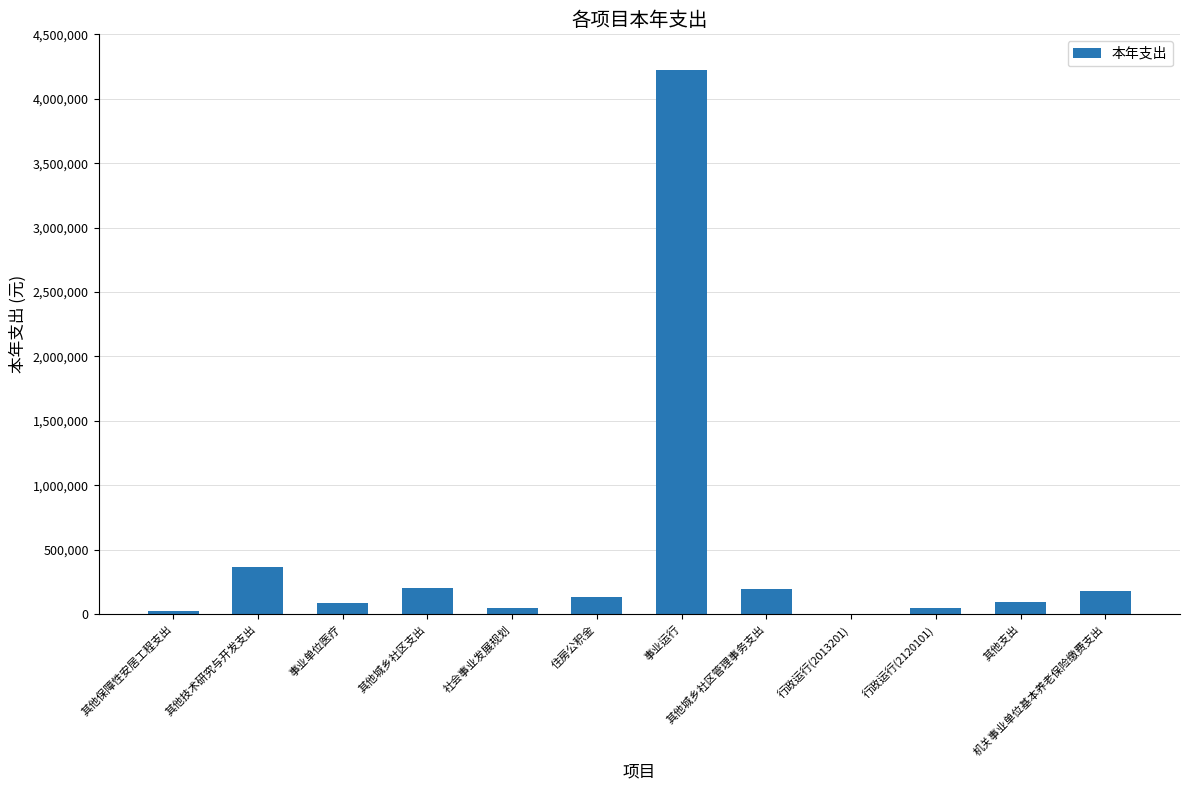

Approximately how many times larger is the value at 行政运行(2120101) compared to 行政运行(2013201)?

50.7